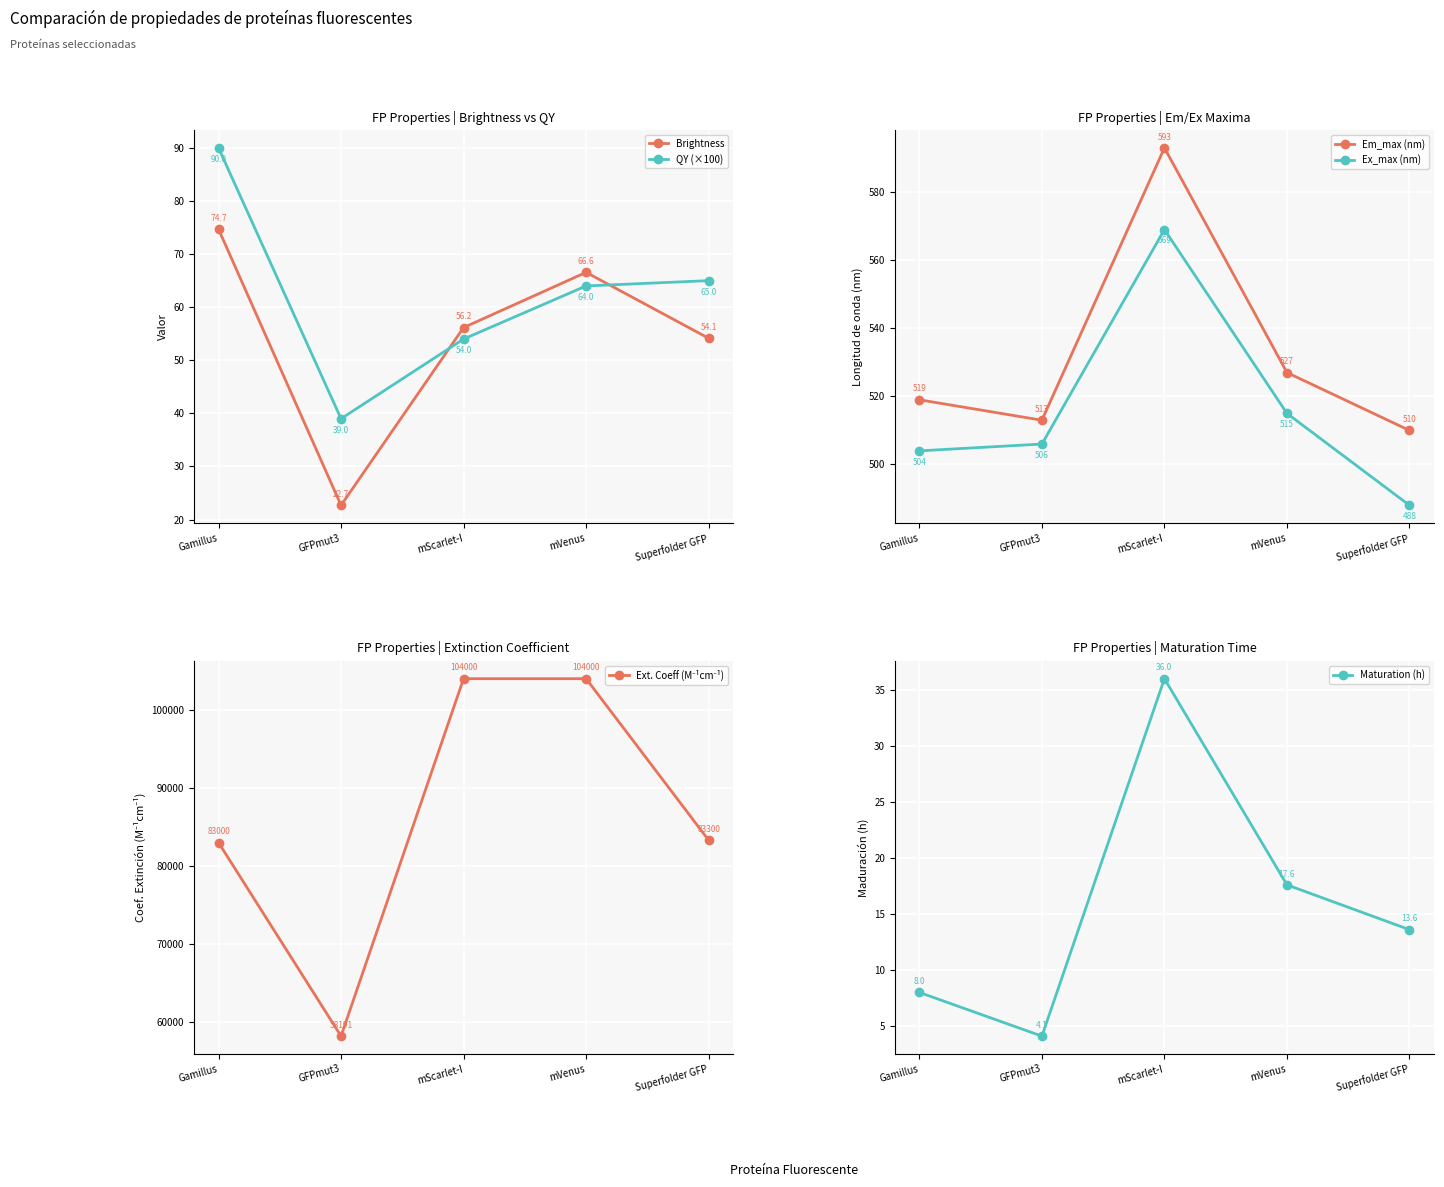

True or false: Em_max (nm) and Ext. Coeff (M⁻¹cm⁻¹) intersect in this chart.

False